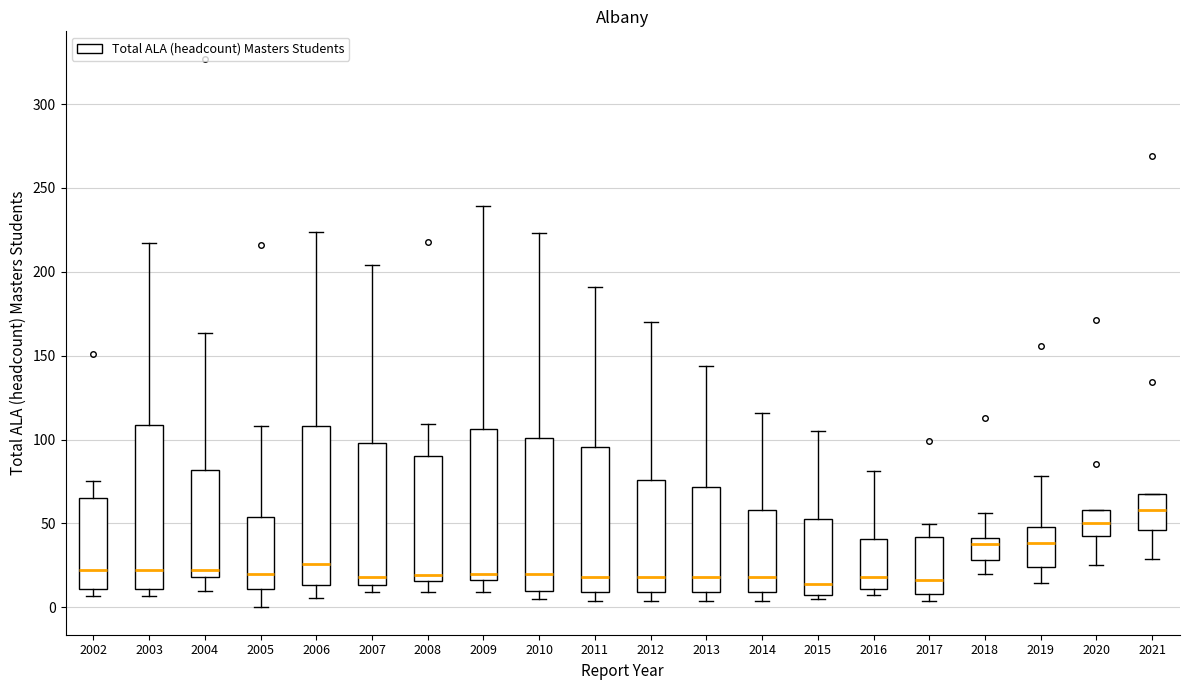

Reading left to right, read every box against the y-axis: the position of its median line, the range the box covers, and the ends of its whiskers. The values are not printed on the chart, so give them approximately, as read against the axis.

2002: median 20, box 10 to 65, whiskers 5 to 75
2003: median 20, box 10 to 110, whiskers 5 to 215
2004: median 20 (just above the box's lower edge), box 20 to 80, whiskers 10 to 165
2005: median 20, box 10 to 55, whiskers 0 to 110
2006: median 25, box 15 to 110, whiskers 5 to 225
2007: median 20, box 15 to 100, whiskers 10 to 205
2008: median 20, box 15 to 90, whiskers 10 to 110
2009: median 20, box 15 to 105, whiskers 10 to 240
2010: median 20, box 10 to 100, whiskers 5 to 225
2011: median 20, box 10 to 95, whiskers 5 to 190
2012: median 20, box 10 to 75, whiskers 5 to 170
2013: median 20, box 10 to 70, whiskers 5 to 145
2014: median 20, box 10 to 60, whiskers 5 to 115
2015: median 15, box 10 to 55, whiskers 5 to 105
2016: median 20, box 10 to 40, whiskers 5 to 80
2017: median 15, box 10 to 40, whiskers 5 to 50
2018: median 40 (just below the box's upper edge), box 30 to 40, whiskers 20 to 55
2019: median 40, box 25 to 50, whiskers 15 to 80
2020: median 50, box 45 to 60, whiskers 25 to 60
2021: median 60, box 45 to 65, whiskers 30 to 65